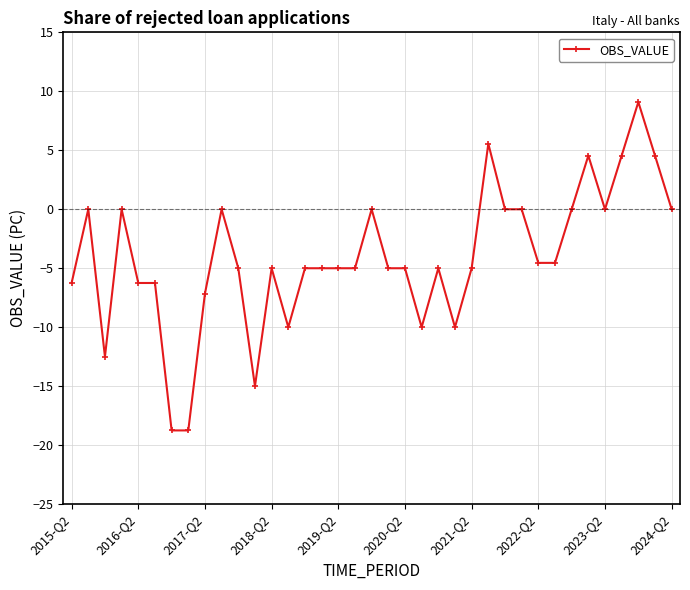

What is the value of the 36th point from the left?

4.5